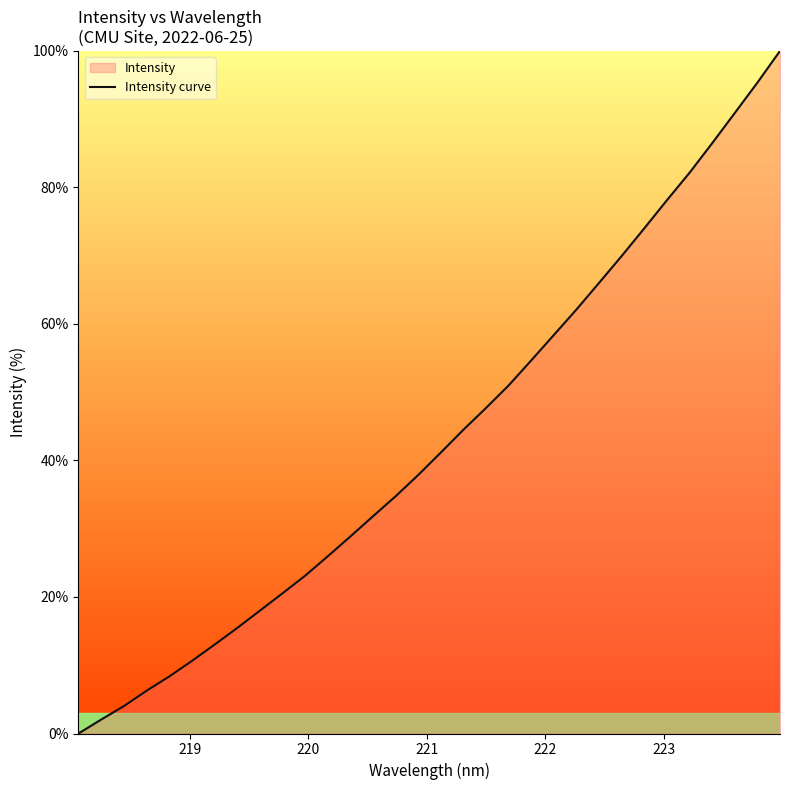

What is the greatest value displayed?

100.0